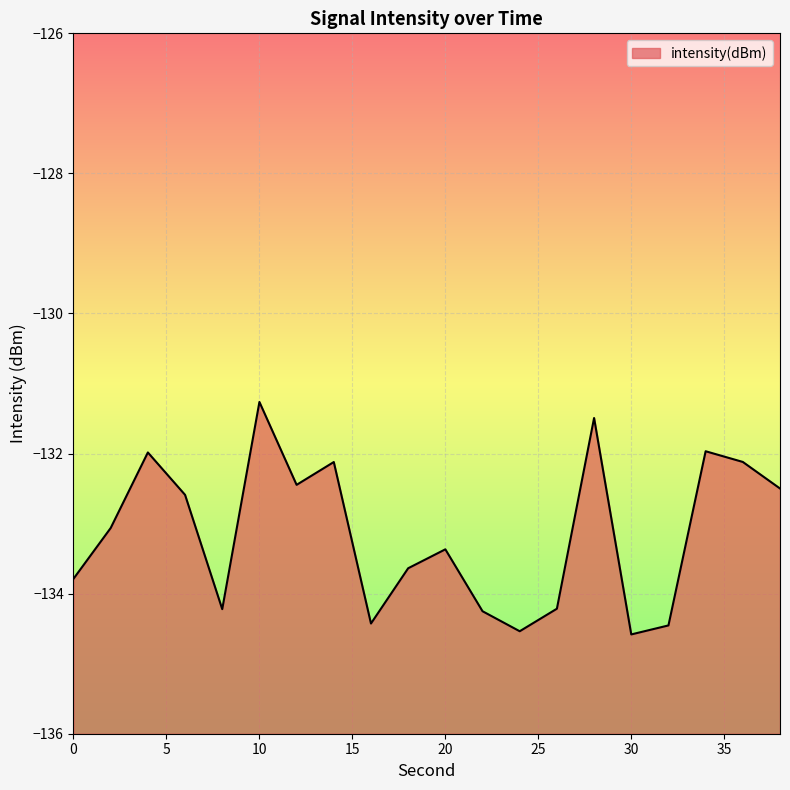

The chart shows a value of -225.8 at 28. True or false?

False